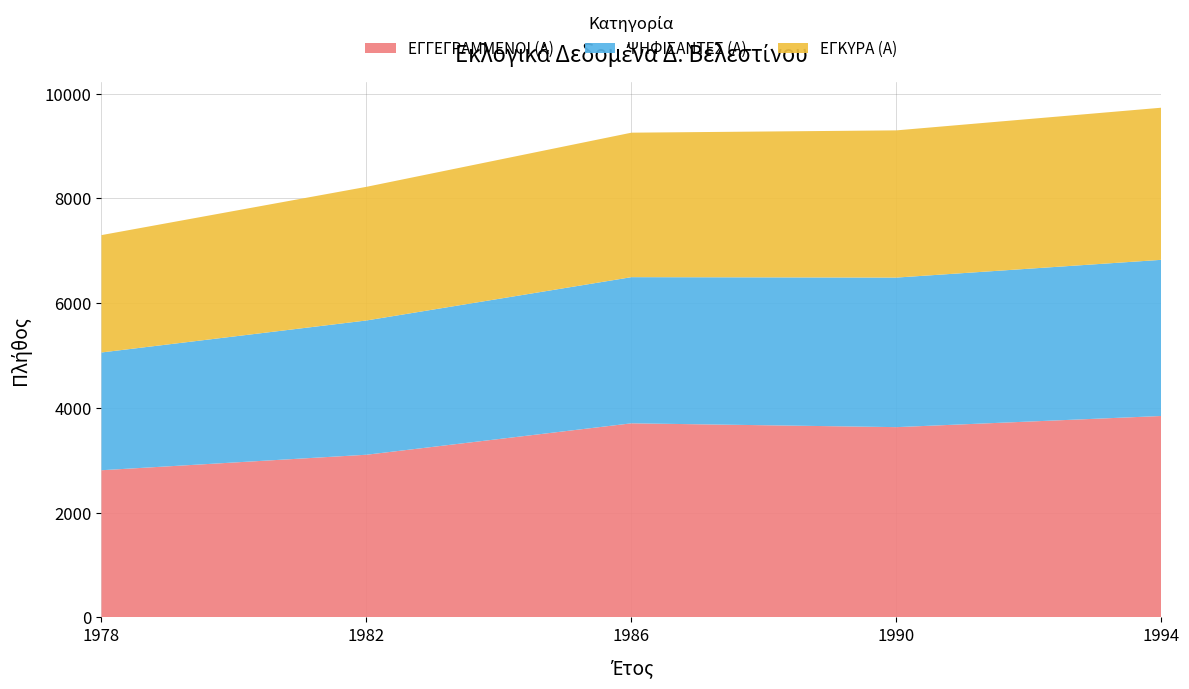

Reading left to right, list all the values displayed in this chart.

ΕΓΓΕΓΡΑΜΜΕΝΟΙ (Α): 1978=2810	1982=3106	1986=3706	1990=3633	1994=3846
ΨΗΦΙΣΑΝΤΕΣ (Α): 1978=2249	1982=2564	1986=2791	1990=2856	1994=2982
ΕΓΚΥΡΑ (Α): 1978=2241	1982=2552	1986=2759	1990=2811	1994=2905